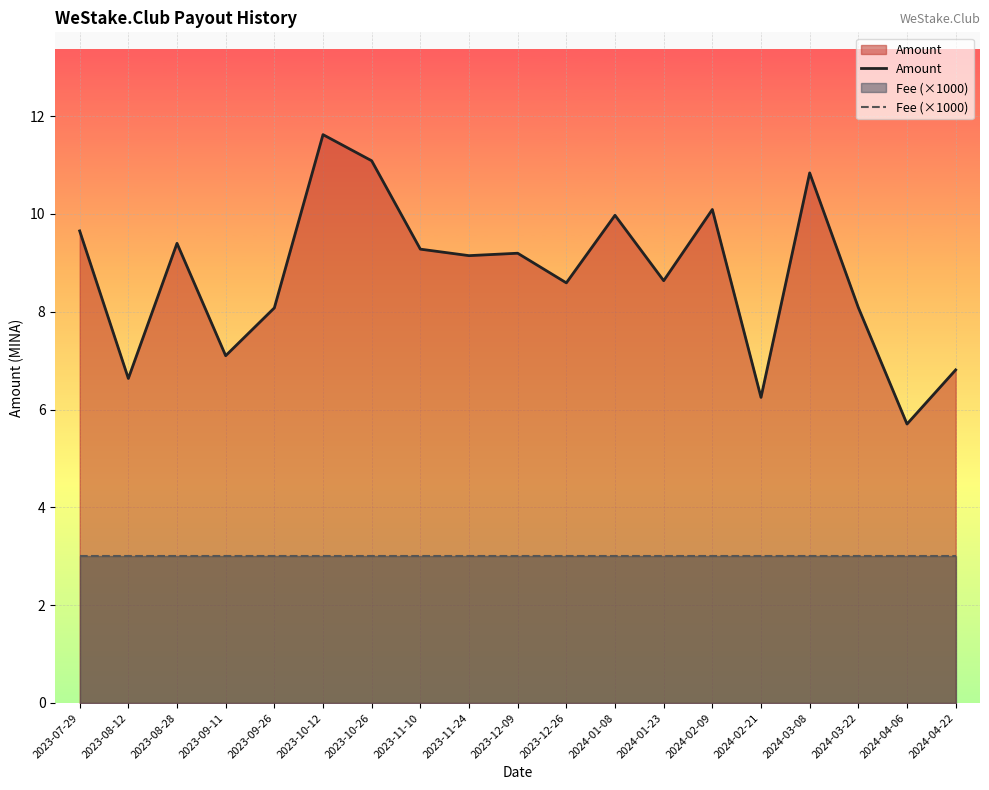

What is the label of the 2nd point from the left?

2023-08-12